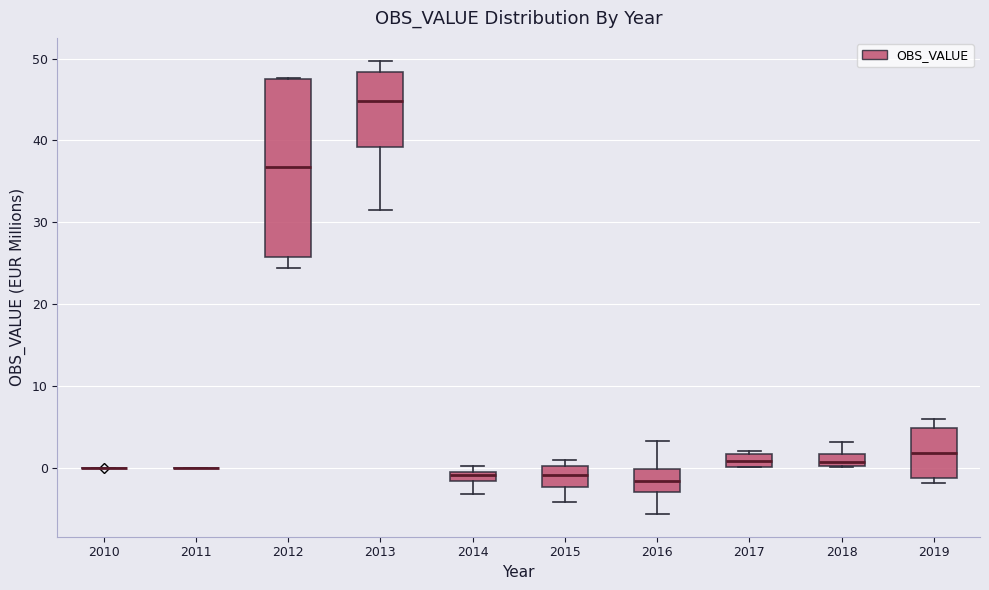

Where is the upper edge of the box at x = 2019 on the y-axis? The values are not printed on the chart, so give them approximately, as read against the axis.

5